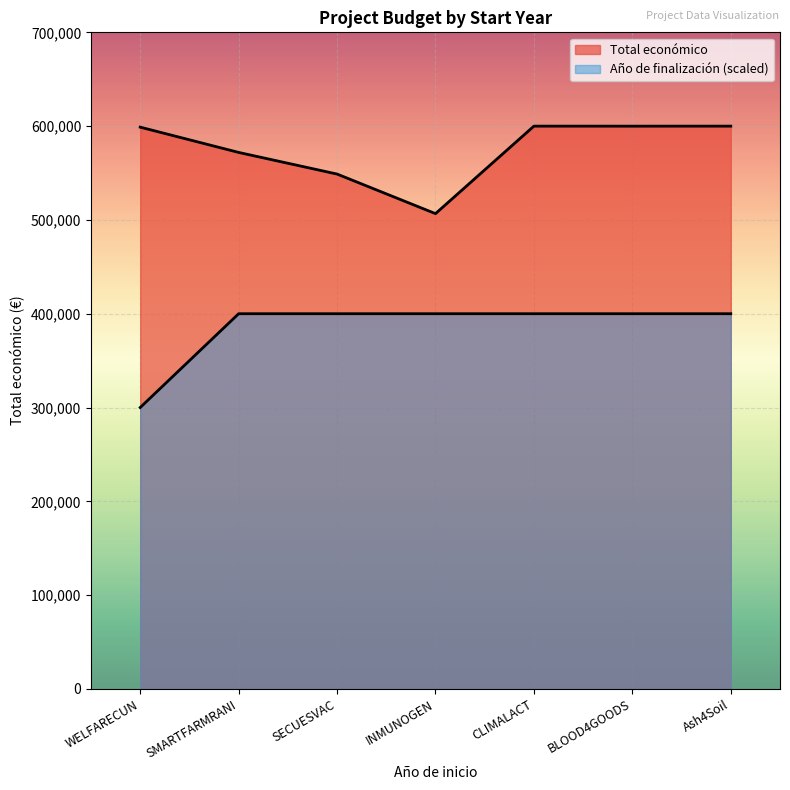

How many data points in Año de finalización are less than 400000?

1